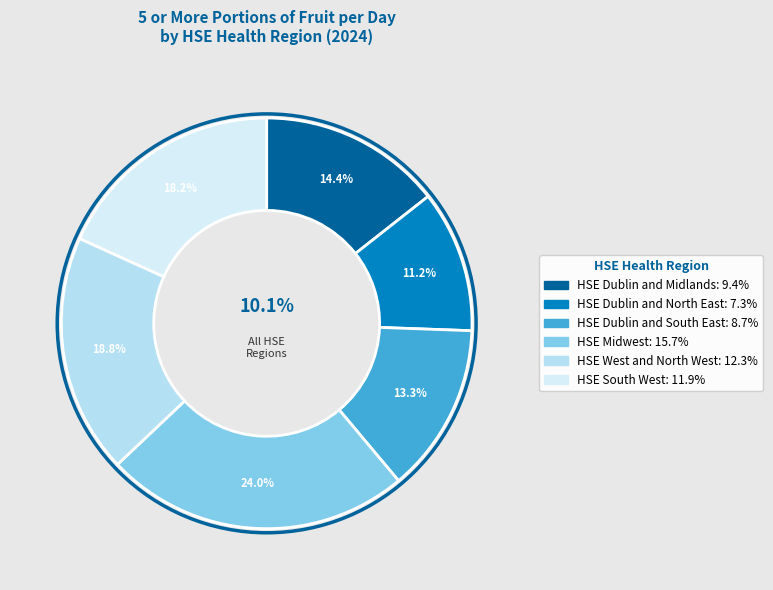

To the nearest percent, what portion does HSE South West represent?

18%